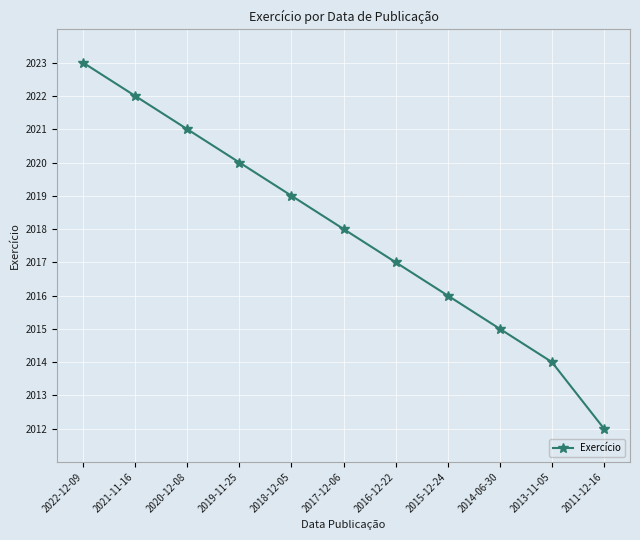

At which label is the value closest to 2017?

2016-12-22